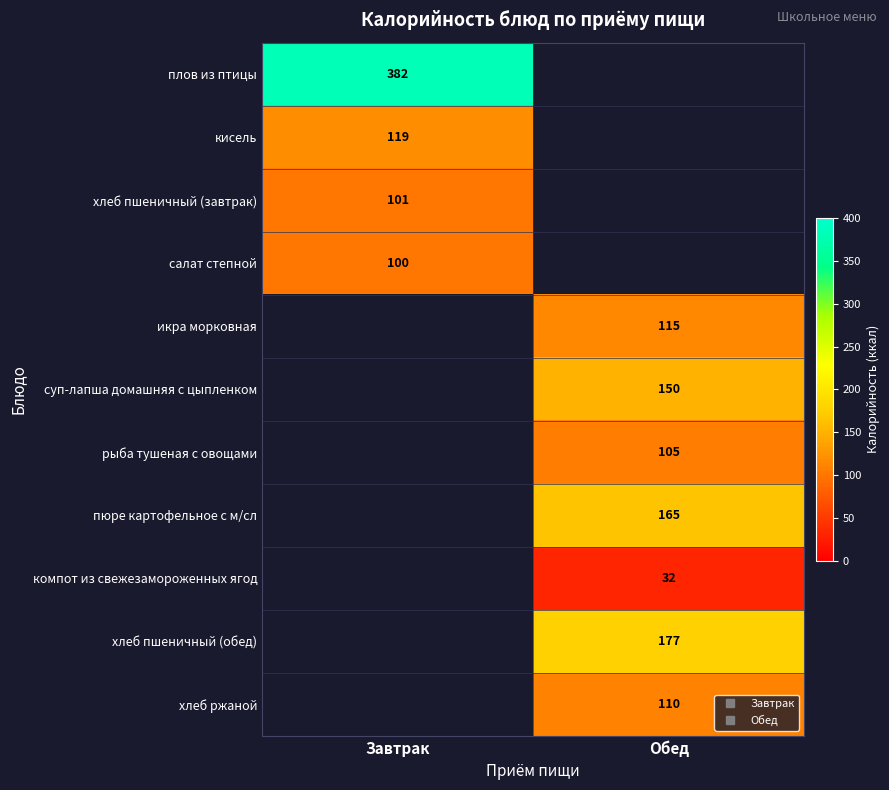

The рыба тушеная с овощами series shows 23.1 at Обед. True or false?

False